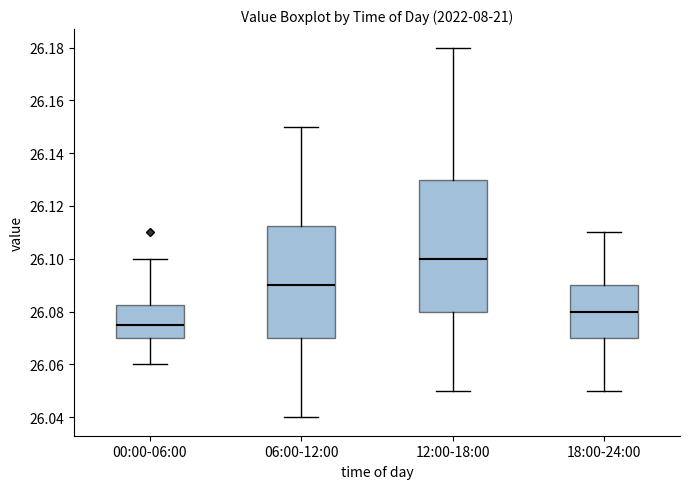

Reading left to right, transcribe this box plot: for each box, give where its median line is, the range the box spans, and where its two whiskers end, as read against the y-axis. The values are not printed on the chart, so give them approximately, as read against the axis.

00:00-06:00: median 26.076, box 26.070 to 26.082, whiskers 26.060 to 26.100
06:00-12:00: median 26.090, box 26.070 to 26.112, whiskers 26.040 to 26.150
12:00-18:00: median 26.100, box 26.080 to 26.130, whiskers 26.050 to 26.180
18:00-24:00: median 26.080, box 26.070 to 26.090, whiskers 26.050 to 26.110